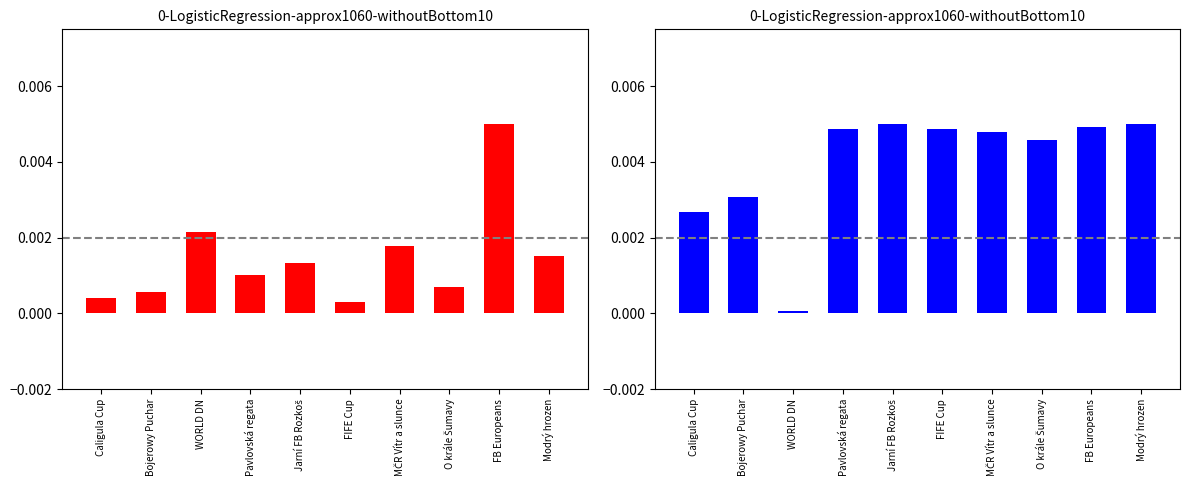

How many bars are there in each group?

2